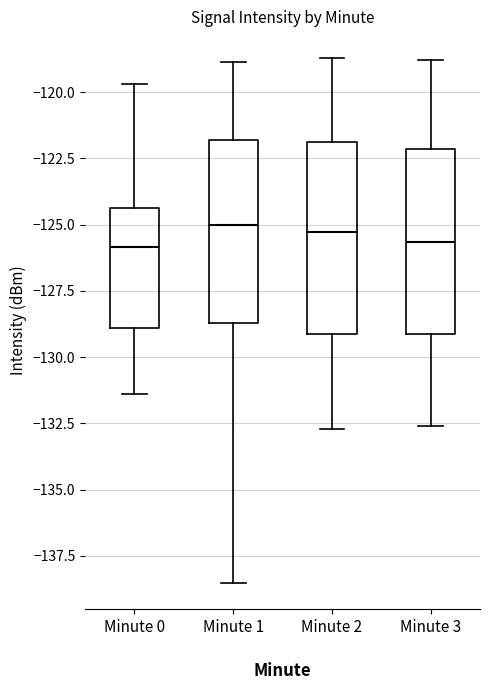

Reading left to right, read every box against the y-axis: the position of its median line, the range the box covers, and the ends of its whiskers. The values are not printed on the chart, so give them approximately, as read against the axis.

Minute 0: median -126.0, box -129.0 to -124.5, whiskers -131.5 to -119.5
Minute 1: median -125.0, box -128.5 to -122.0, whiskers -138.5 to -119.0
Minute 2: median -125.5, box -129.0 to -122.0, whiskers -132.5 to -118.5
Minute 3: median -125.5, box -129.0 to -122.0, whiskers -132.5 to -119.0